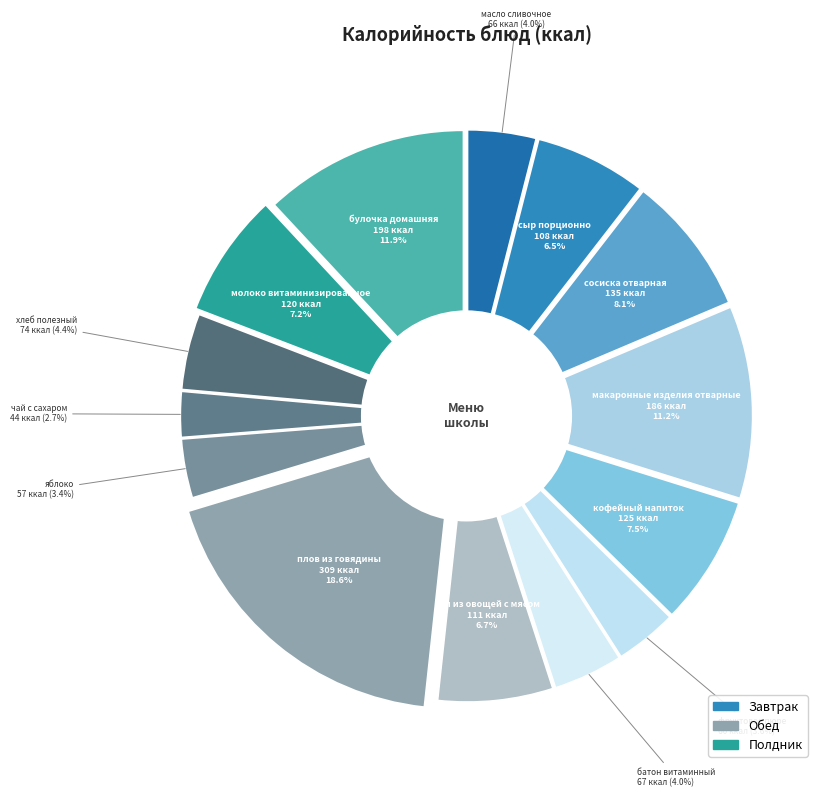

What percentage is the фруктовое пюре slice, to the nearest percent?

4%